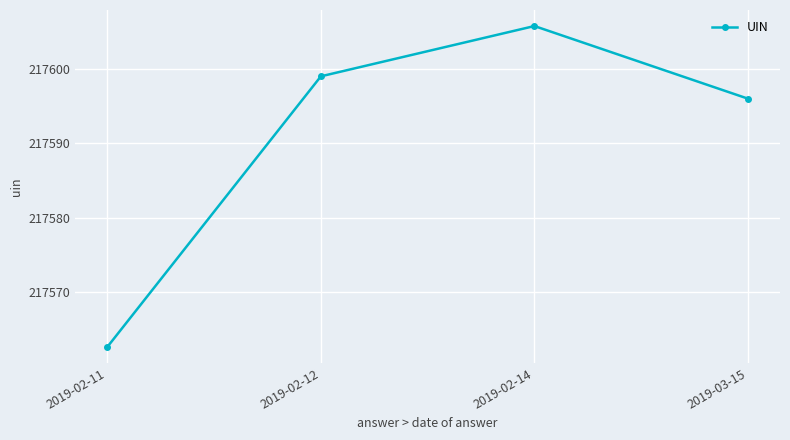

What is the sum of all values?

870363.4